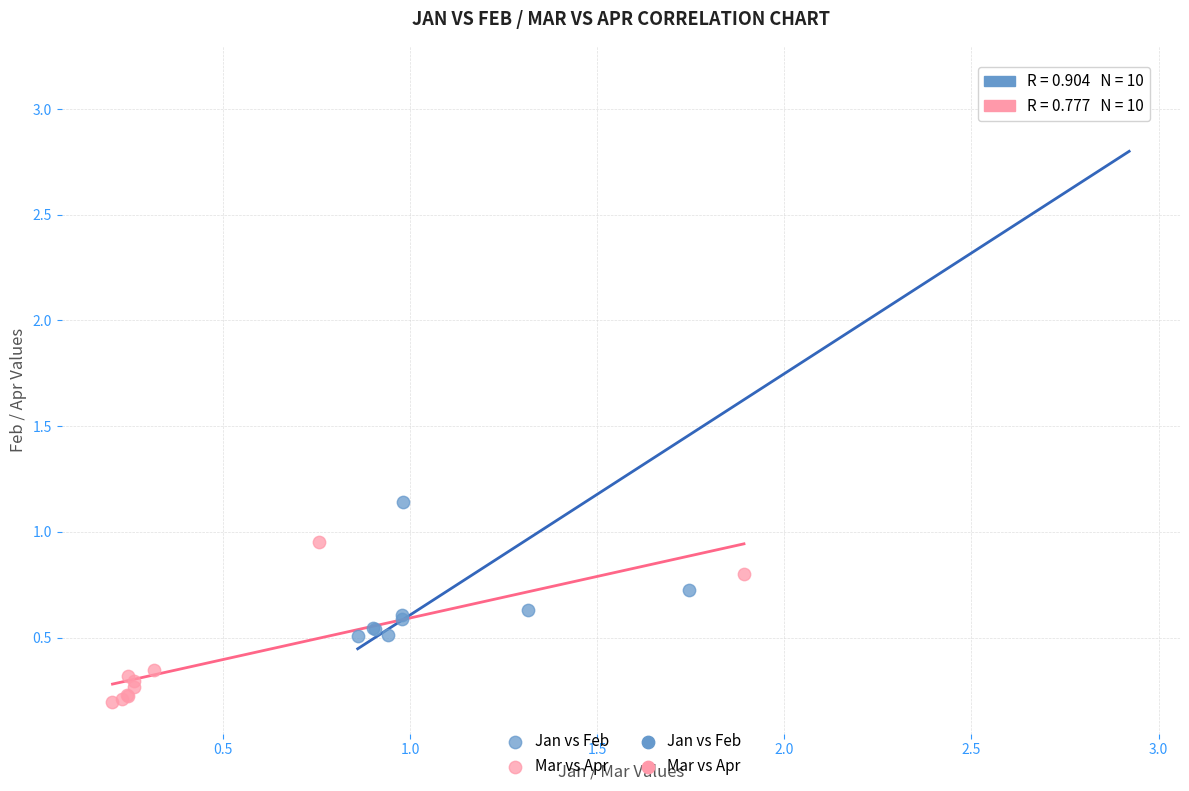

Which series reaches the minimum Y coordinate?

Mar vs Apr